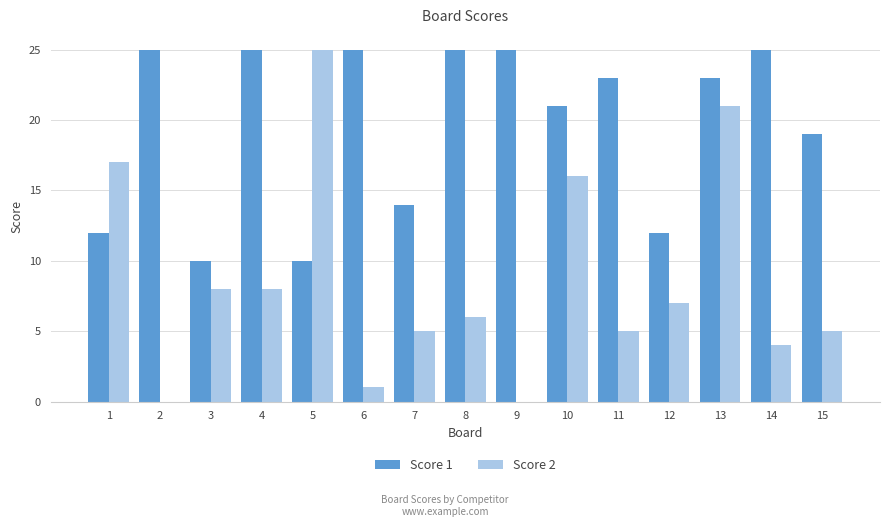

Which series has the widest spread of values?

Score 2